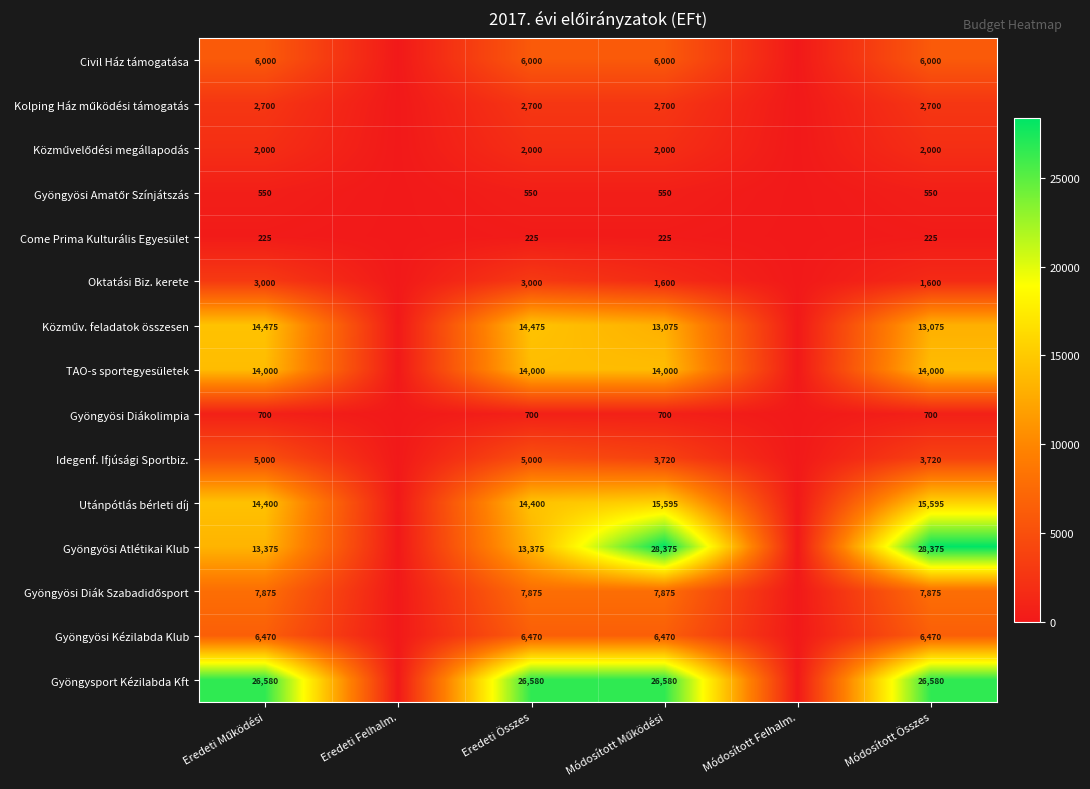

Is the value of Civil Ház támogatása at Módosított Összes greater than the value of TAO-s sportegyesületek at Eredeti Összes?

No